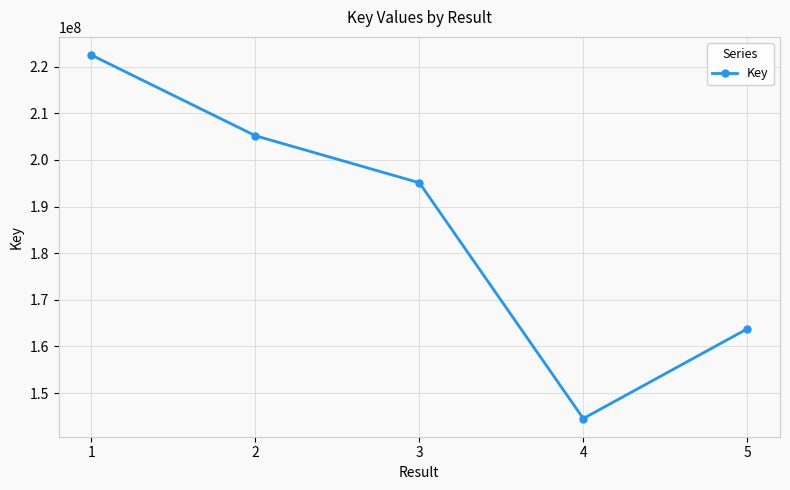

How many points are lower than both their immediate neighbors (excluding endpoints)?

1